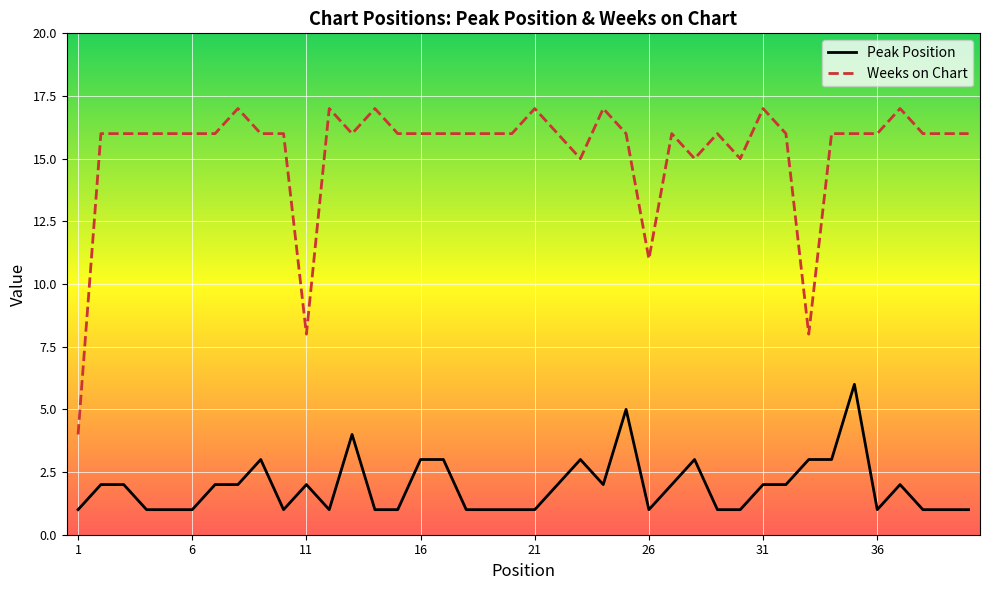

List the series in order of their peak value, highest first.

Weeks on Chart, Peak Position